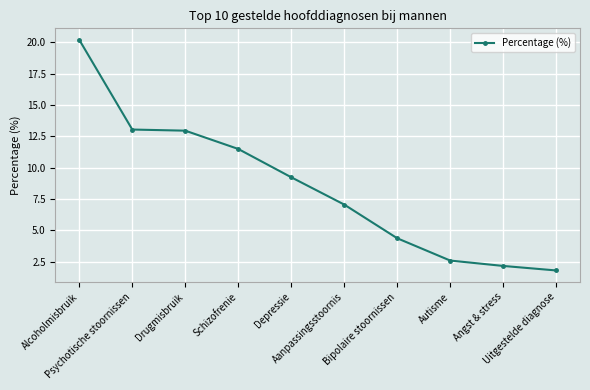

What is the ratio of the value at Aanpassingsstoornis to the value at Angst & stress?

3.3